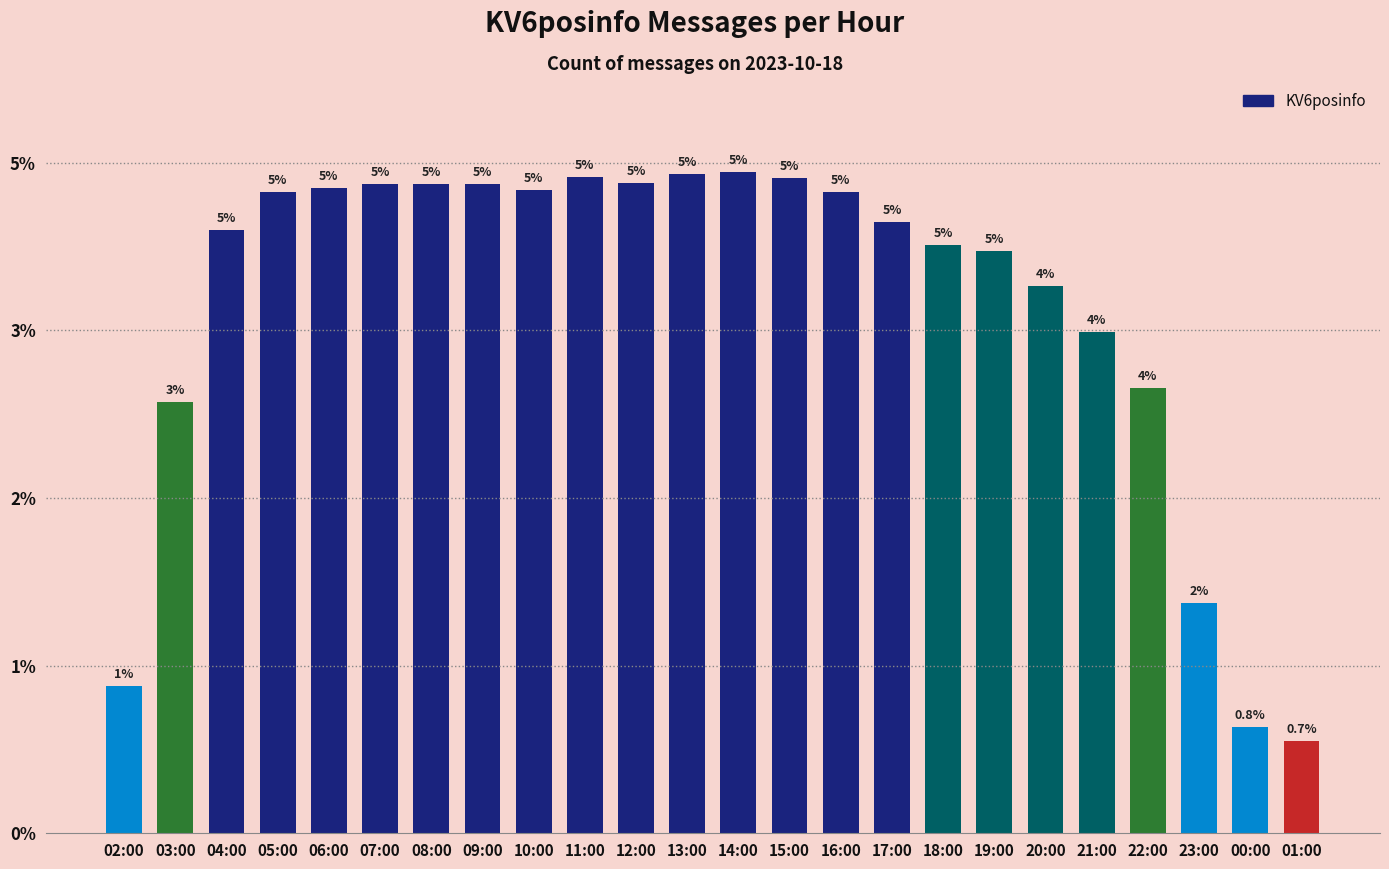

Reading left to right, what are all the values shown in this chart?

8791	25736	35979	38231	38509	38758	38707	38761	38400	39164	38806	39319	39452	39099	38245	36465	35094	34724	32624	29901	26575	13735	6346	5519